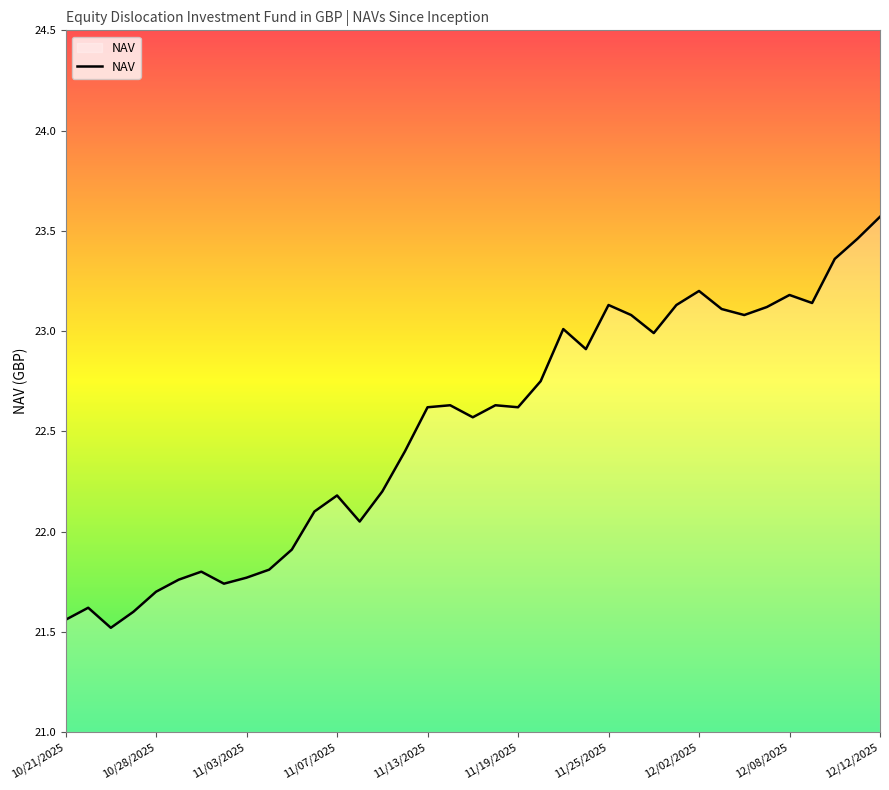

What is the smallest value displayed?

21.5